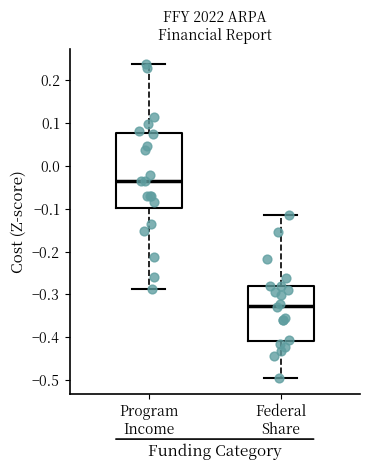

Reading left to right, read every box against the y-axis: the position of its median line, the range the box covers, and the ends of its whiskers. The values are not printed on the chart, so give them approximately, as read against the axis.

Program Income: median -0.04, box -0.10 to 0.08, whiskers -0.29 to 0.24
Federal Share: median -0.33, box -0.41 to -0.28, whiskers -0.50 to -0.11